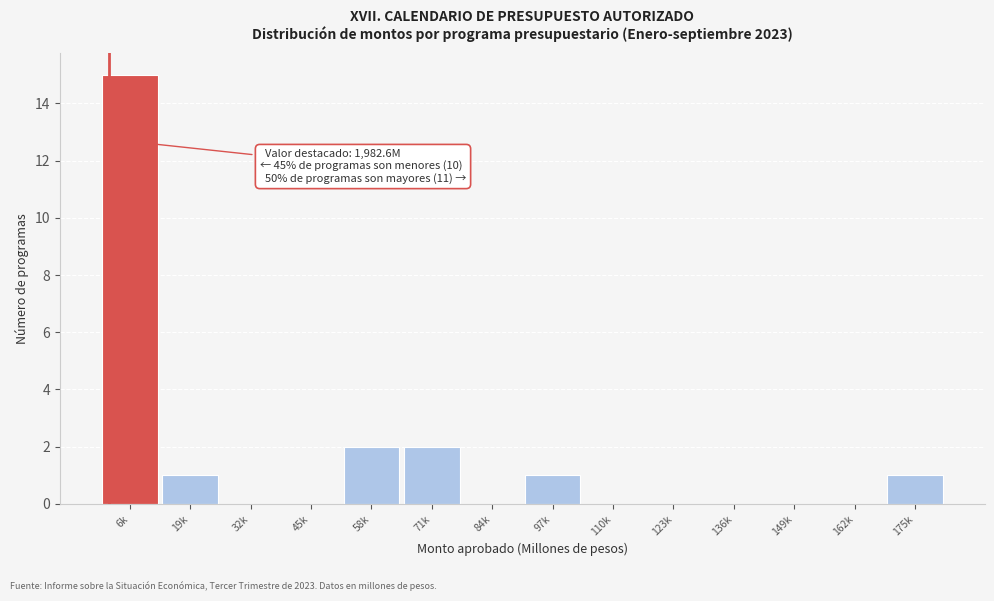

Reading right to left, list all the values displayed in this chart.

175k=1	162k=0	149k=0	136k=0	123k=0	110k=0	97k=1	84k=0	71k=2	58k=2	45k=0	32k=0	19k=1	6k=15